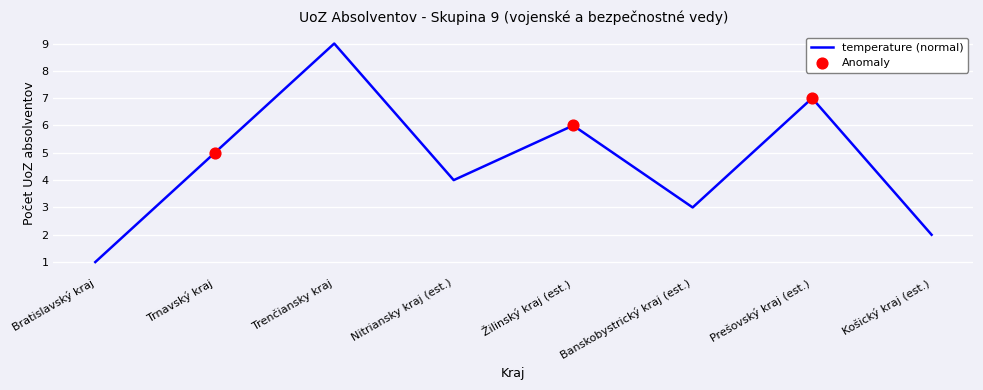

What value does the data have at Banskobystrický kraj (est.)?

3